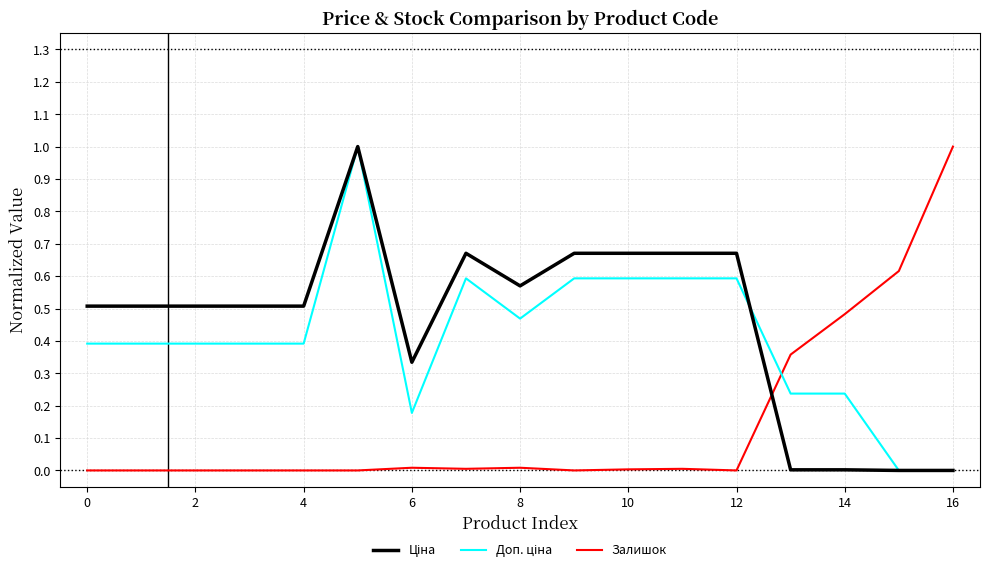

What is the greatest value displayed?

1.0